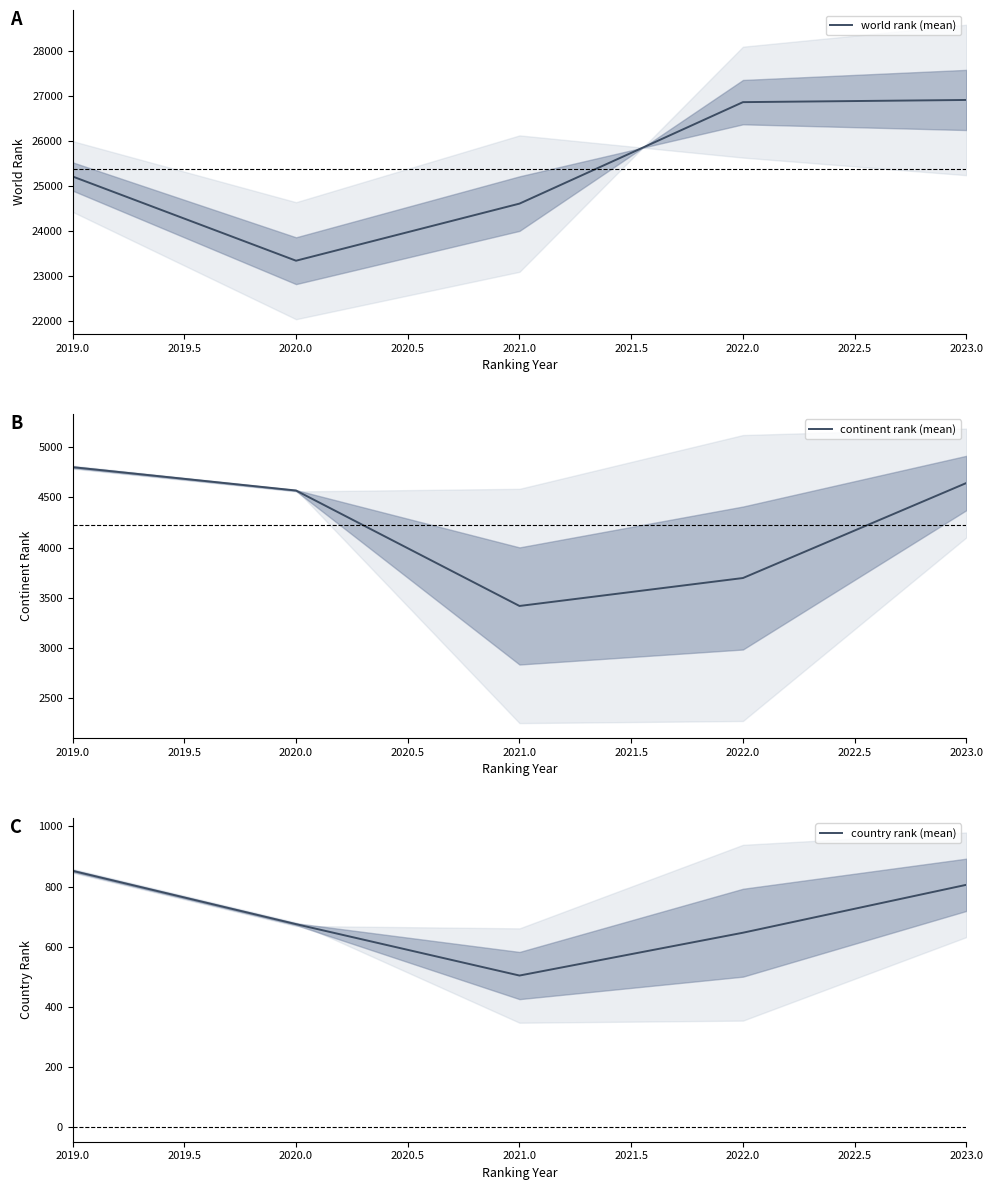

In country rank (mean), how many points are lower than both neighbors (excluding endpoints)?

1